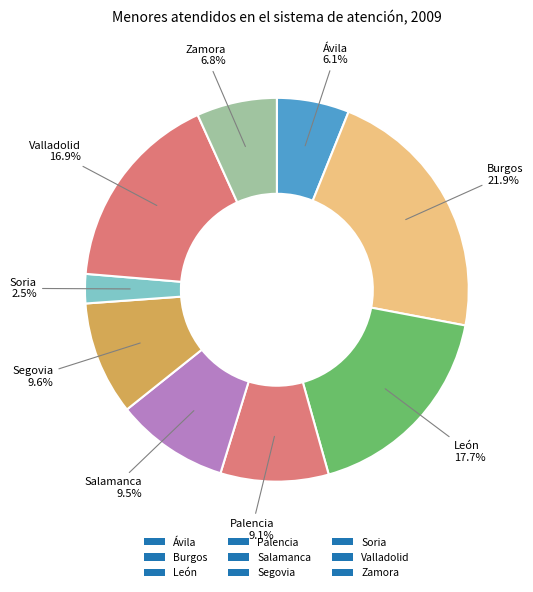

Is the sum of Valladolid and León greater than half?

No